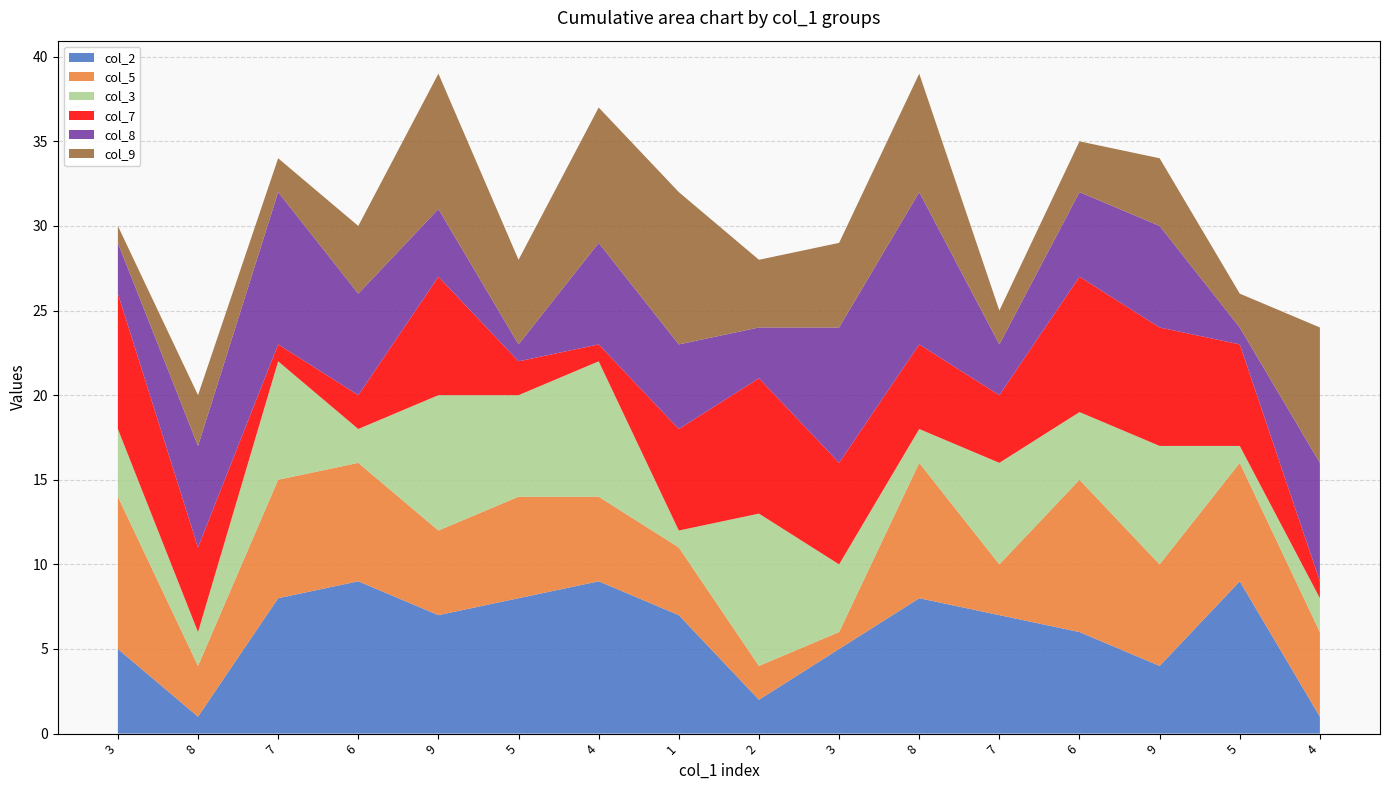

At which category is the sum across all series the highest?

9